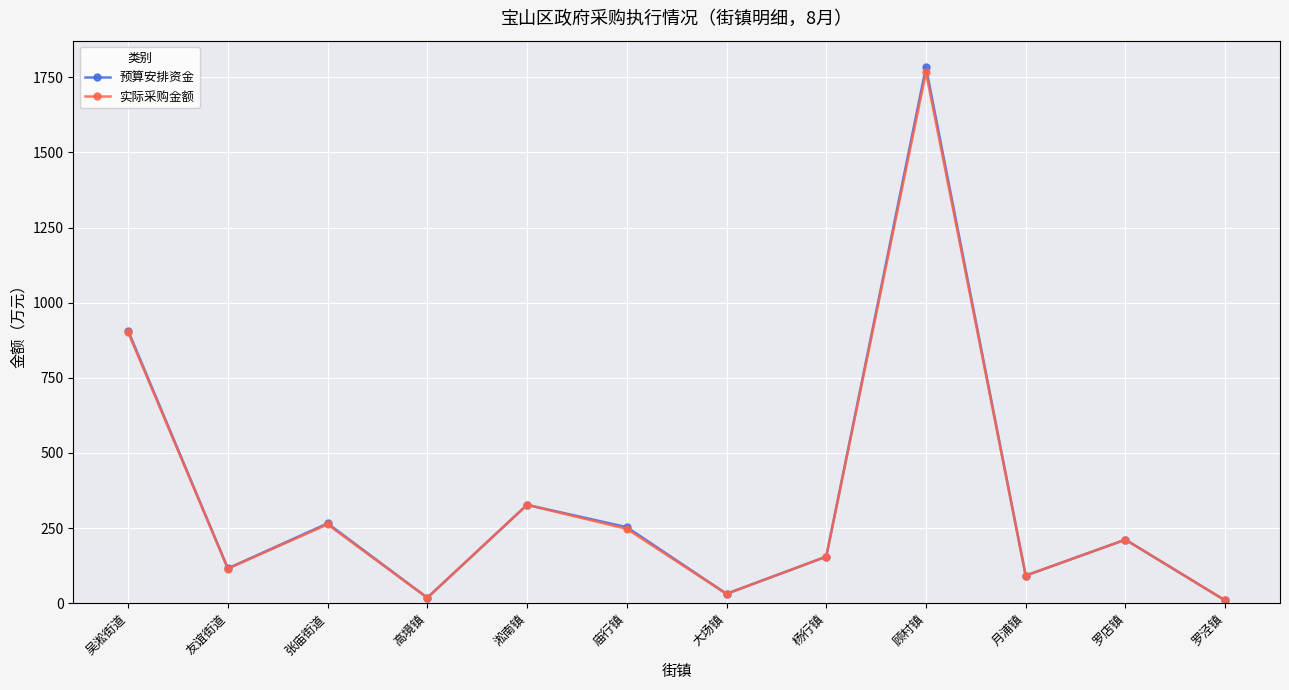

What is the highest value of the 预算安排资金 series?

1783.2